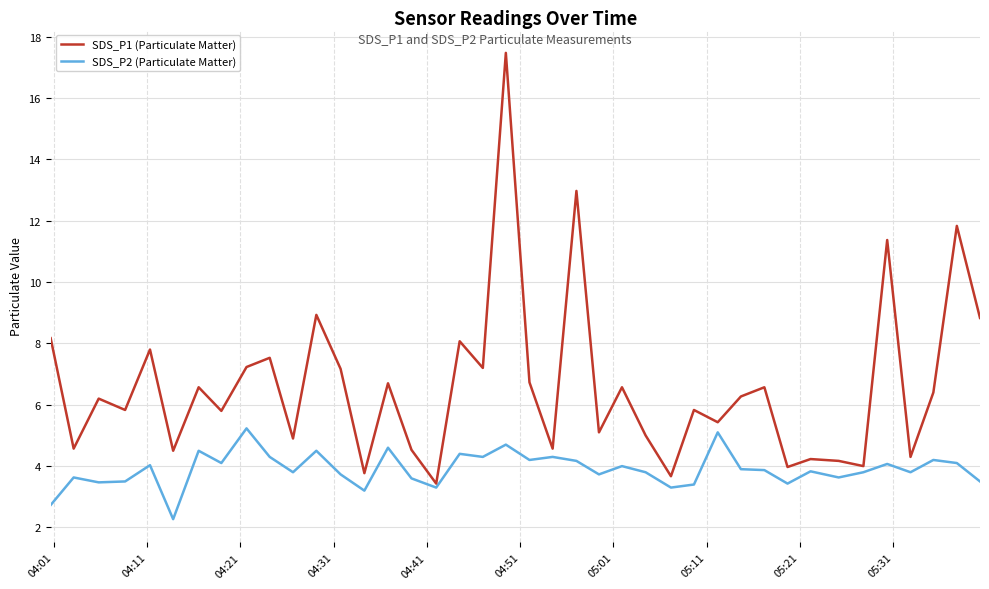

Which series has the largest total across all categories?

SDS_P1 (Particulate Matter)